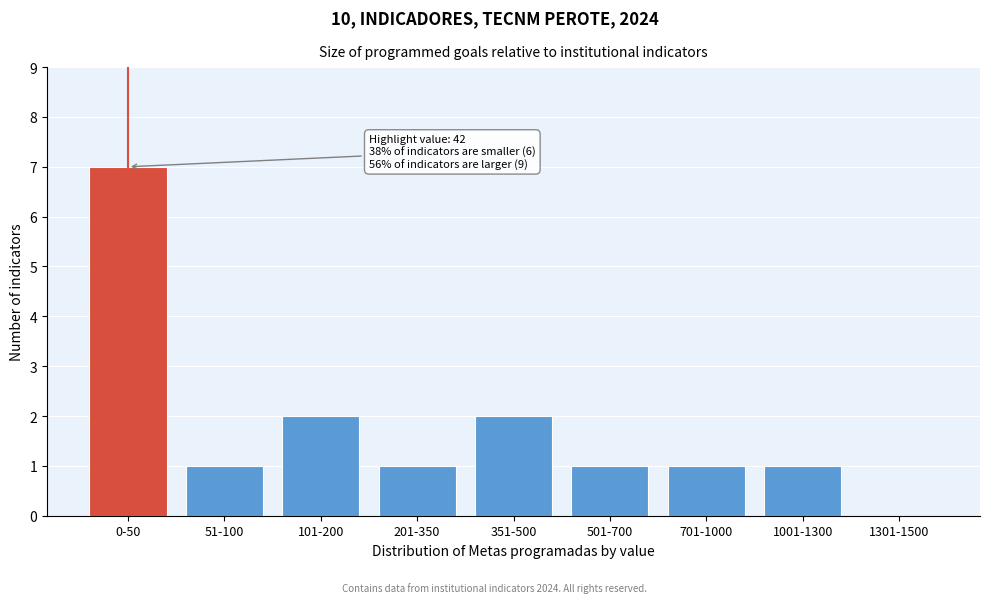

Reading left to right, what are all the values shown in this chart?

0-50=7	51-100=1	101-200=2	201-350=1	351-500=2	501-700=1	701-1000=1	1001-1300=1	1301-1500=0